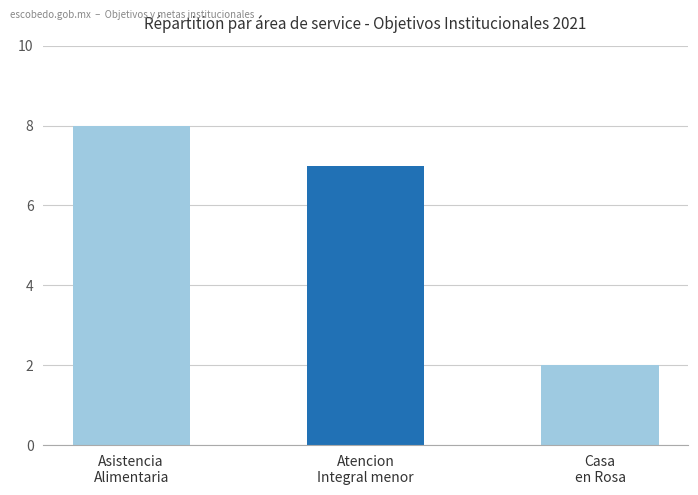

Which category has the highest value across all series?

Asistencia
Alimentaria